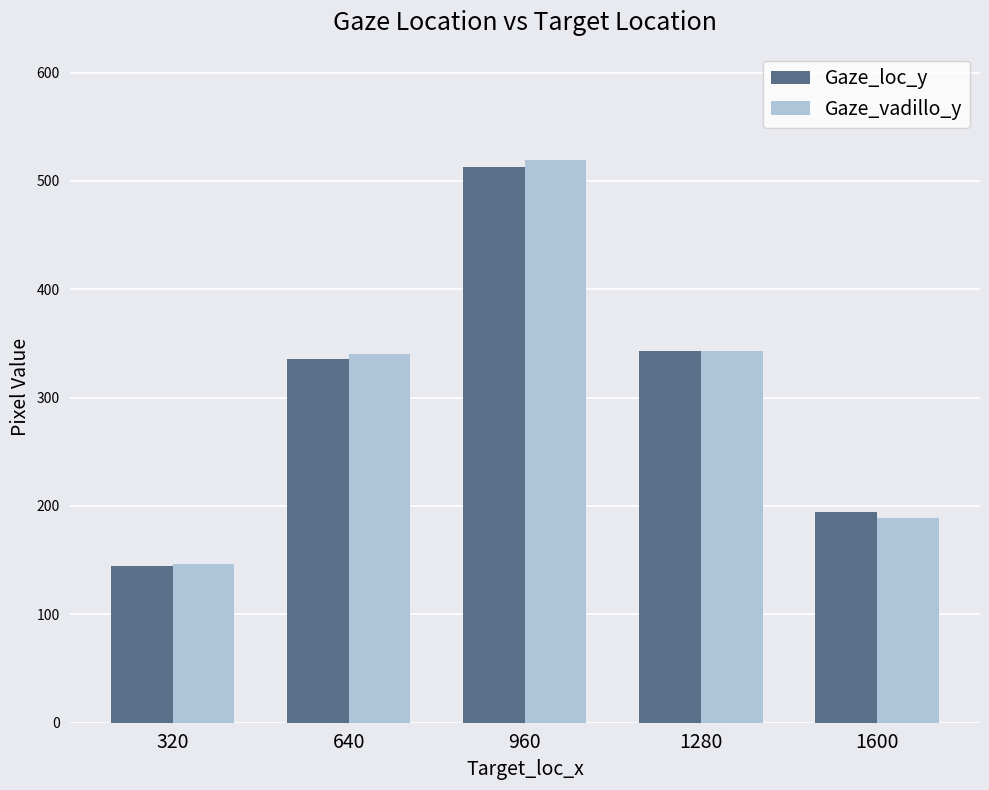

At which category is the sum across all series the highest?

960